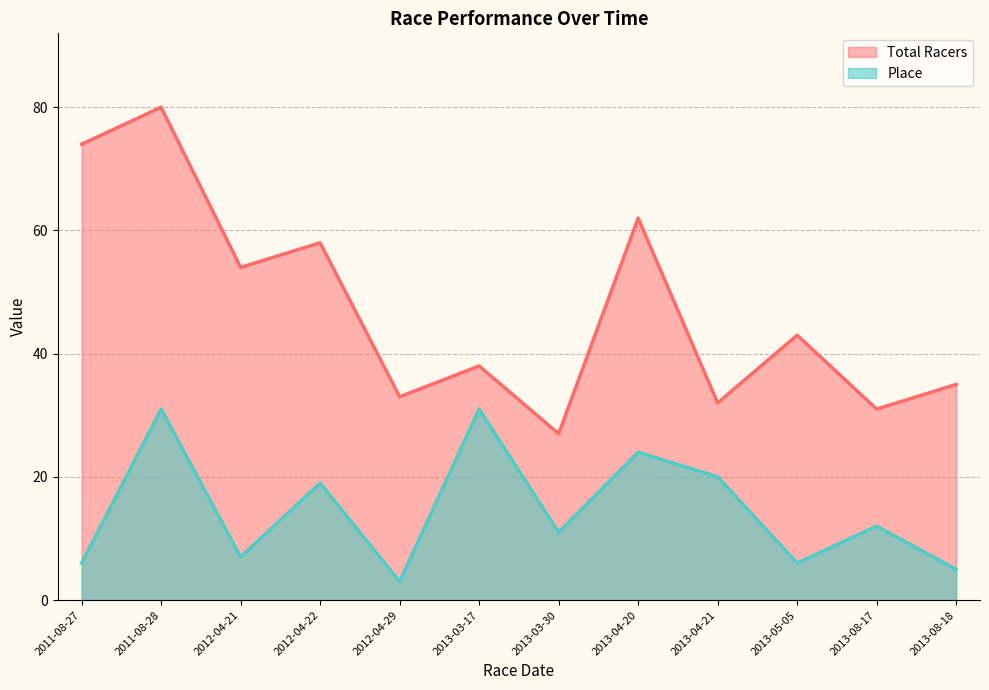

How many data points in Place are above 12?

5